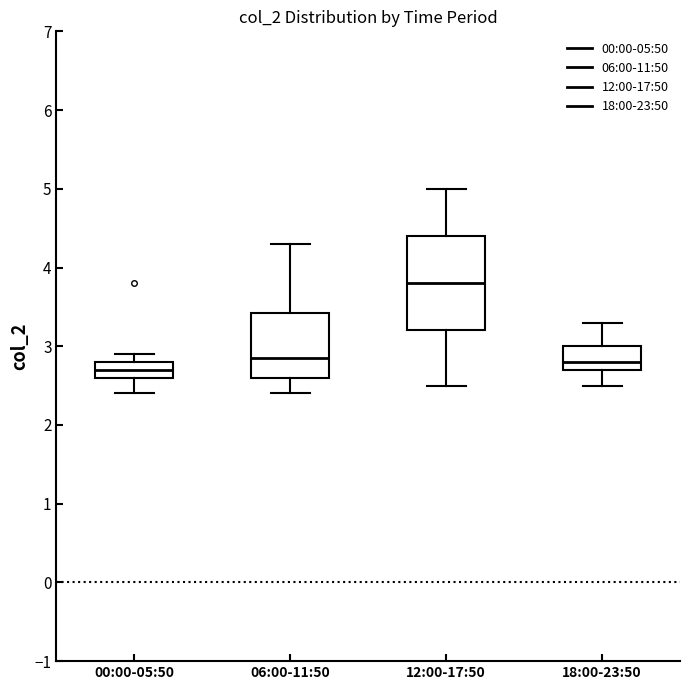

Reading left to right, transcribe this box plot: for each box, give where its median line is, the range the box spans, and where its two whiskers end, as read against the y-axis. The values are not printed on the chart, so give them approximately, as read against the axis.

00:00-05:50: median 2.7, box 2.6 to 2.8, whiskers 2.4 to 2.9
06:00-11:50: median 2.9, box 2.6 to 3.4, whiskers 2.4 to 4.3
12:00-17:50: median 3.8, box 3.2 to 4.4, whiskers 2.5 to 5.0
18:00-23:50: median 2.8, box 2.7 to 3.0, whiskers 2.5 to 3.3